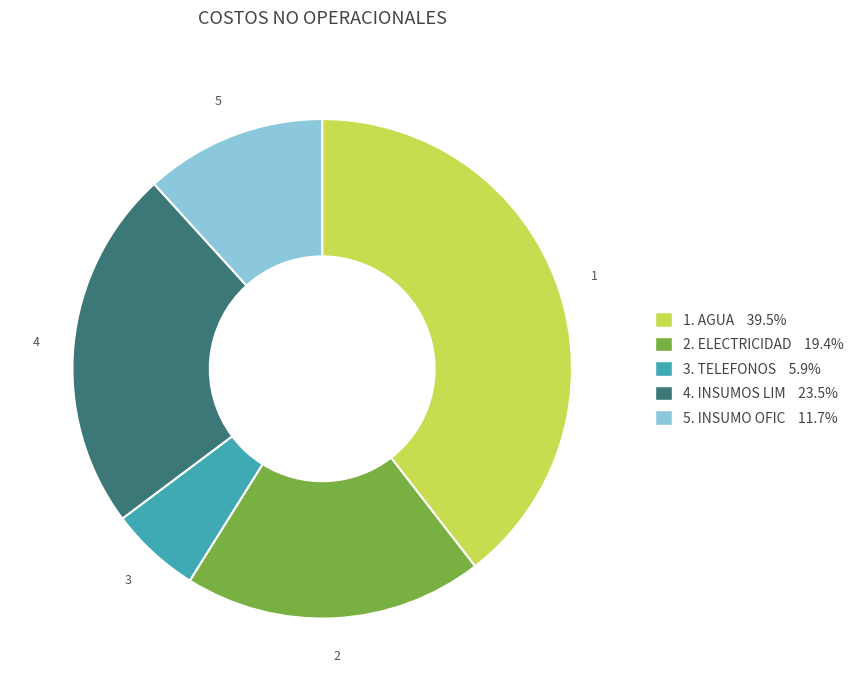

Is there any slice that represents more than half of the pie?

No